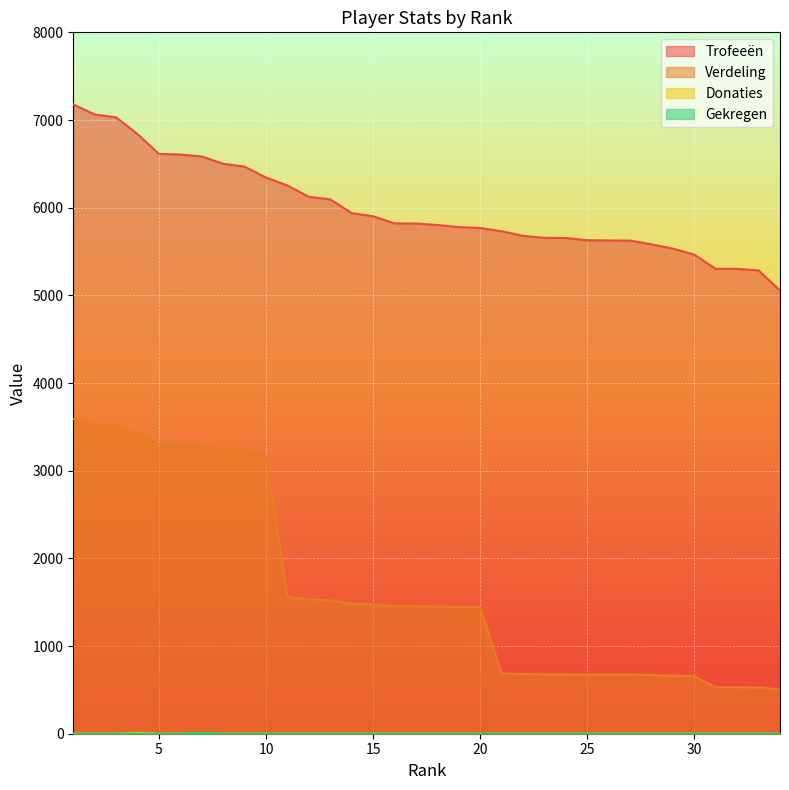

List the series in order of their peak value, highest first.

Trofeeën, Verdeling, Donaties, Gekregen